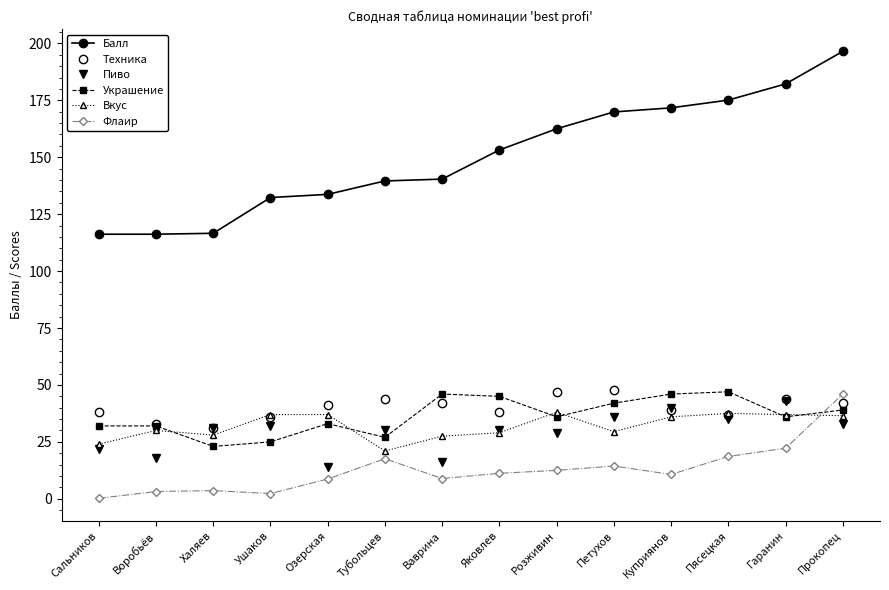

Between which two adjacent categories do Украшение and Пиво first intersect?

Воробьёв and Халяев